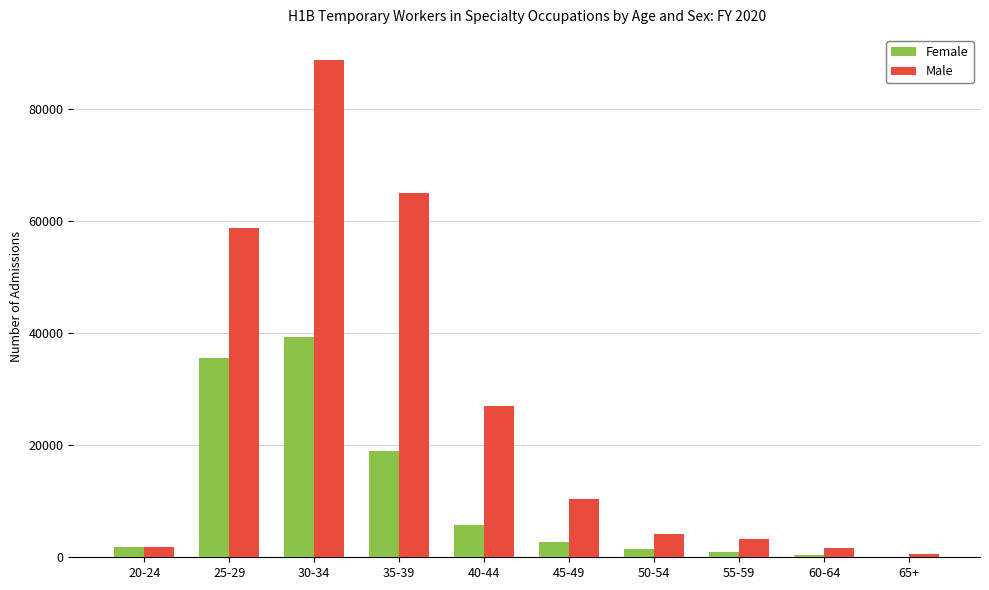

The value of Male at 35-39 is 64959. True or false?

True